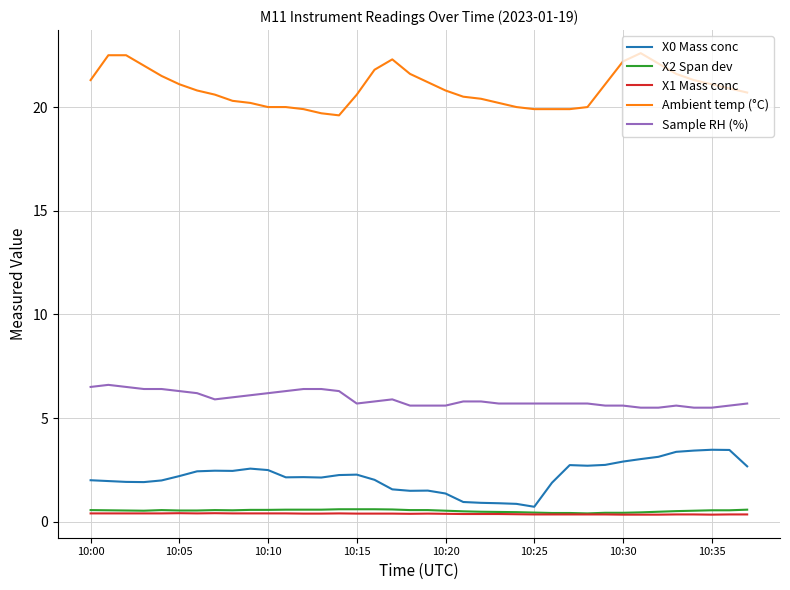

Which series has the largest total across all categories?

Ambient temp (°C)